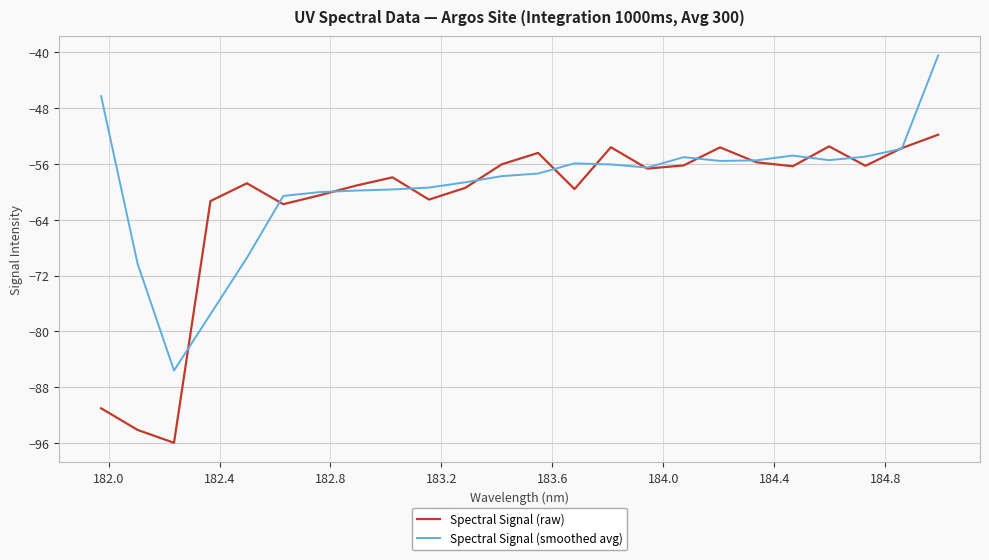

List the series in order of their peak value, lowest first.

Spectral Signal (raw), Spectral Signal (smoothed avg)